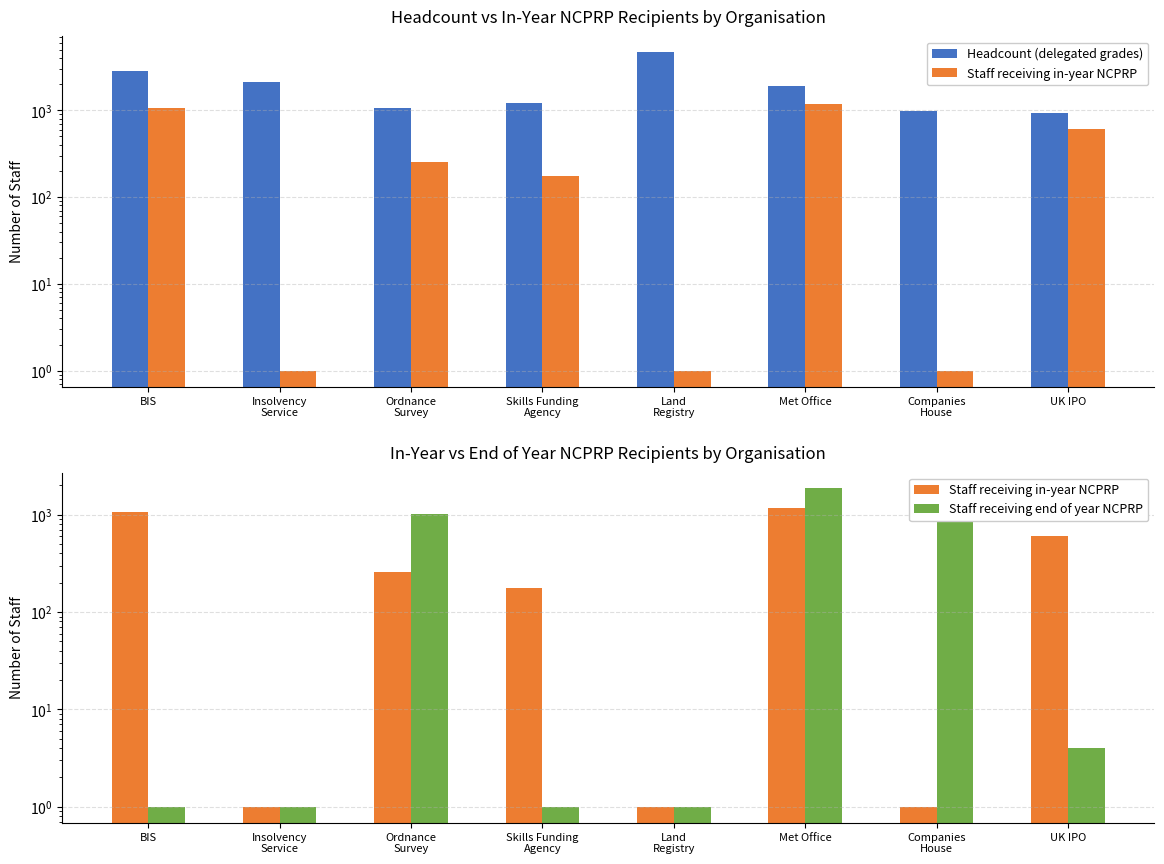

Between BIS and UK IPO, which is larger?

BIS